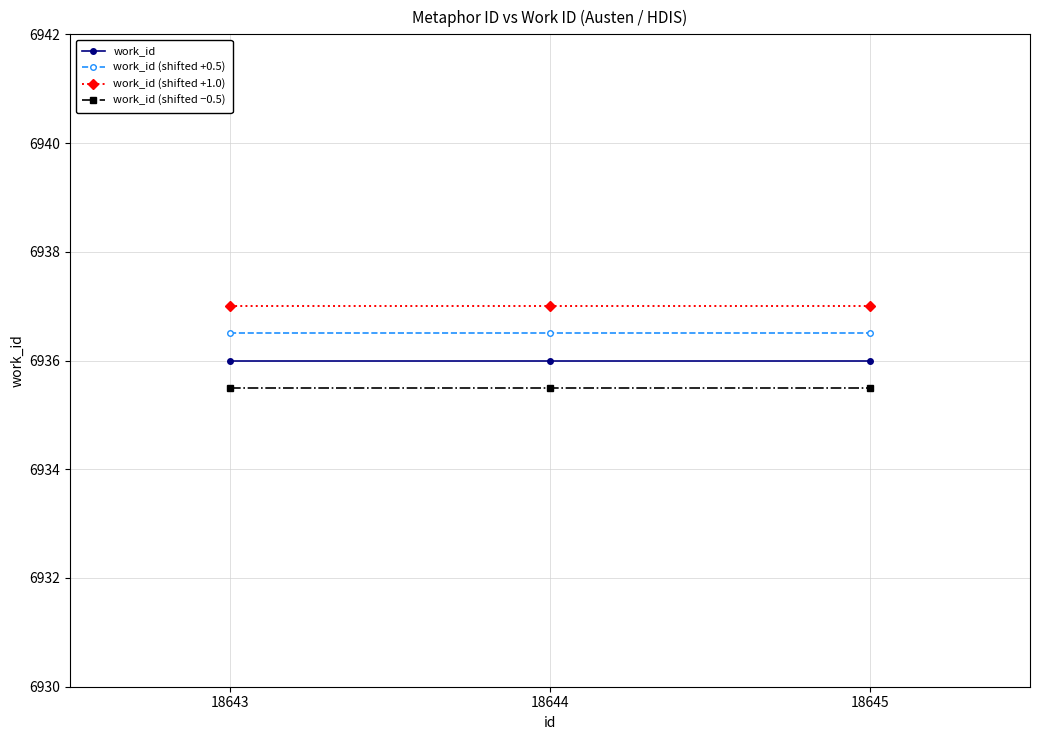

What is the value of the work_id (shifted +1.0) point at the 3rd from the left?

6937.0